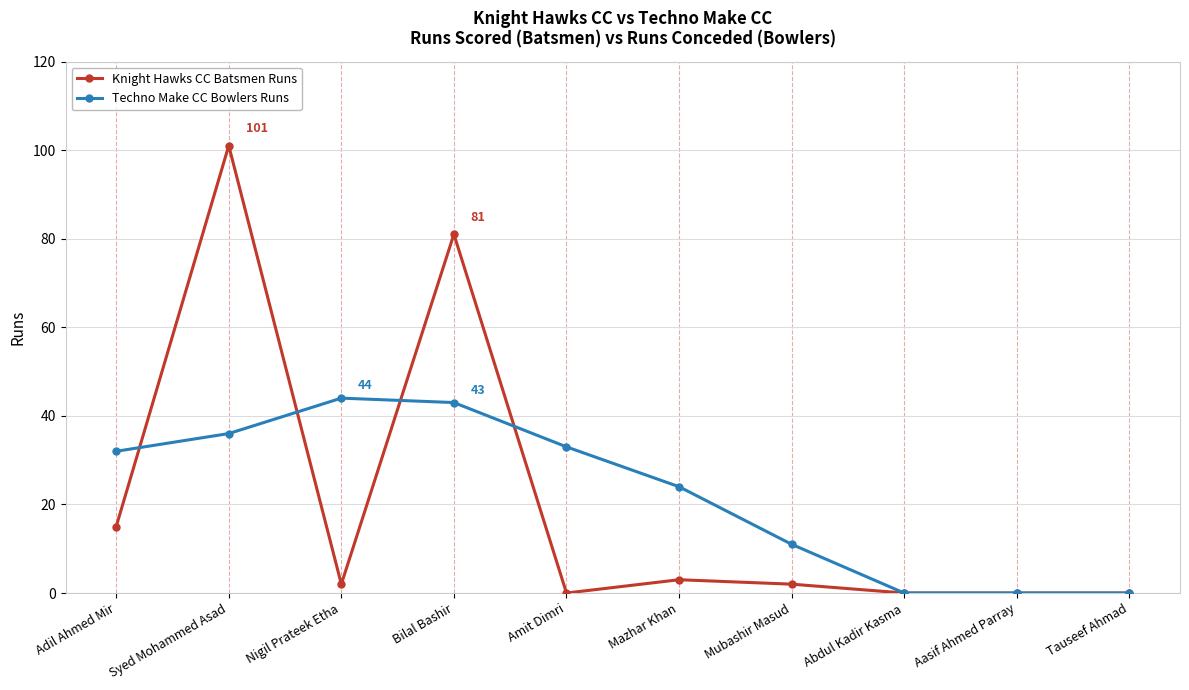

At Bilal Bashir, list the series in order from largest to smallest.

Knight Hawks CC Batsmen Runs, Techno Make CC Bowlers Runs